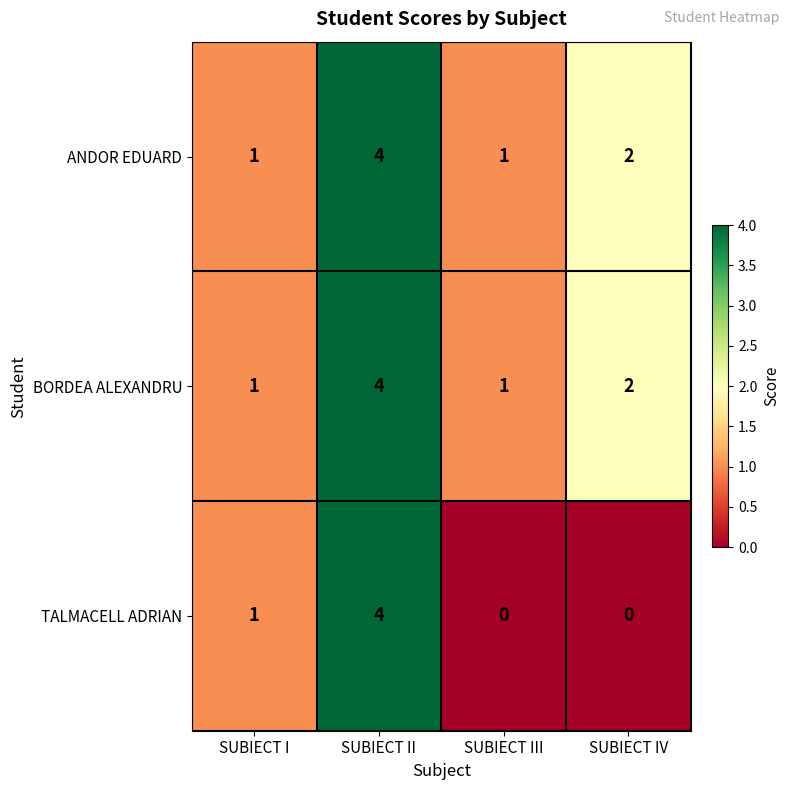

Count the number of data series in this chart.

3